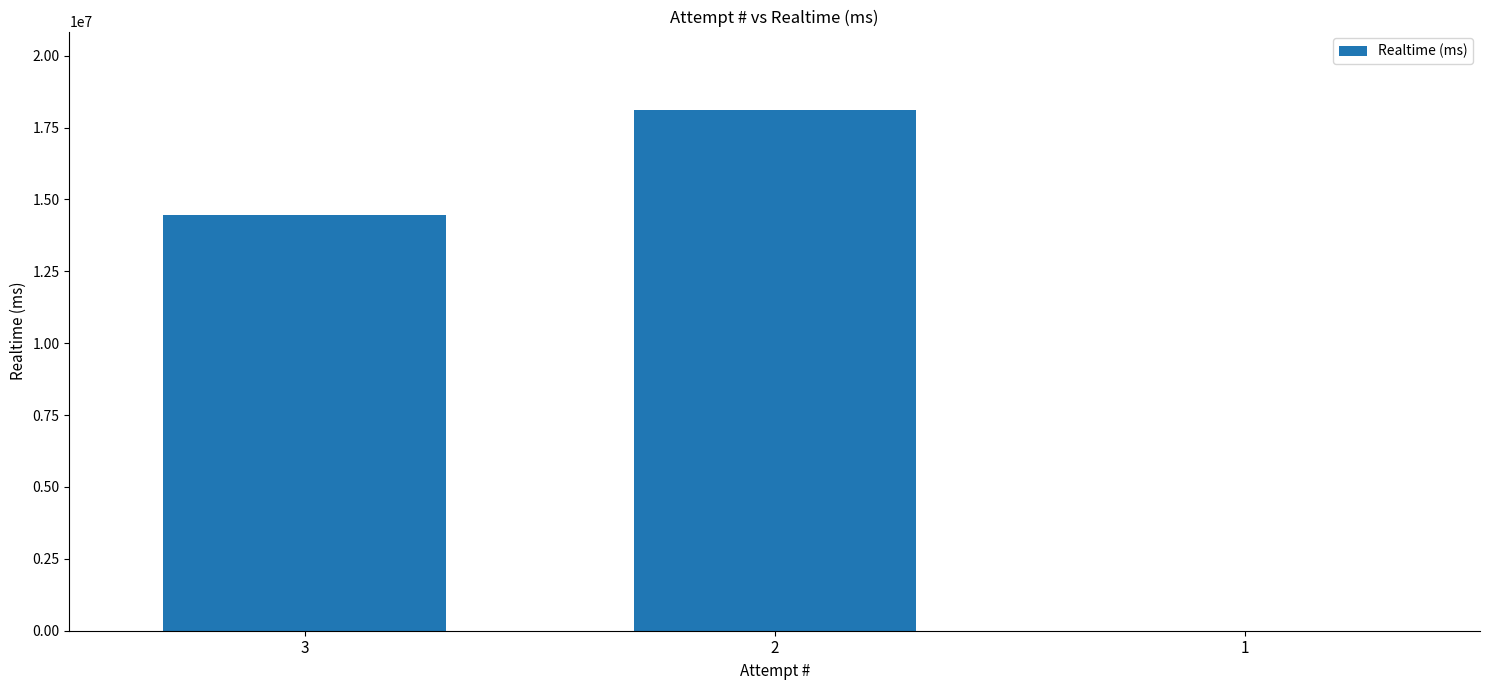

Which label corresponds to the largest value in the chart?

2